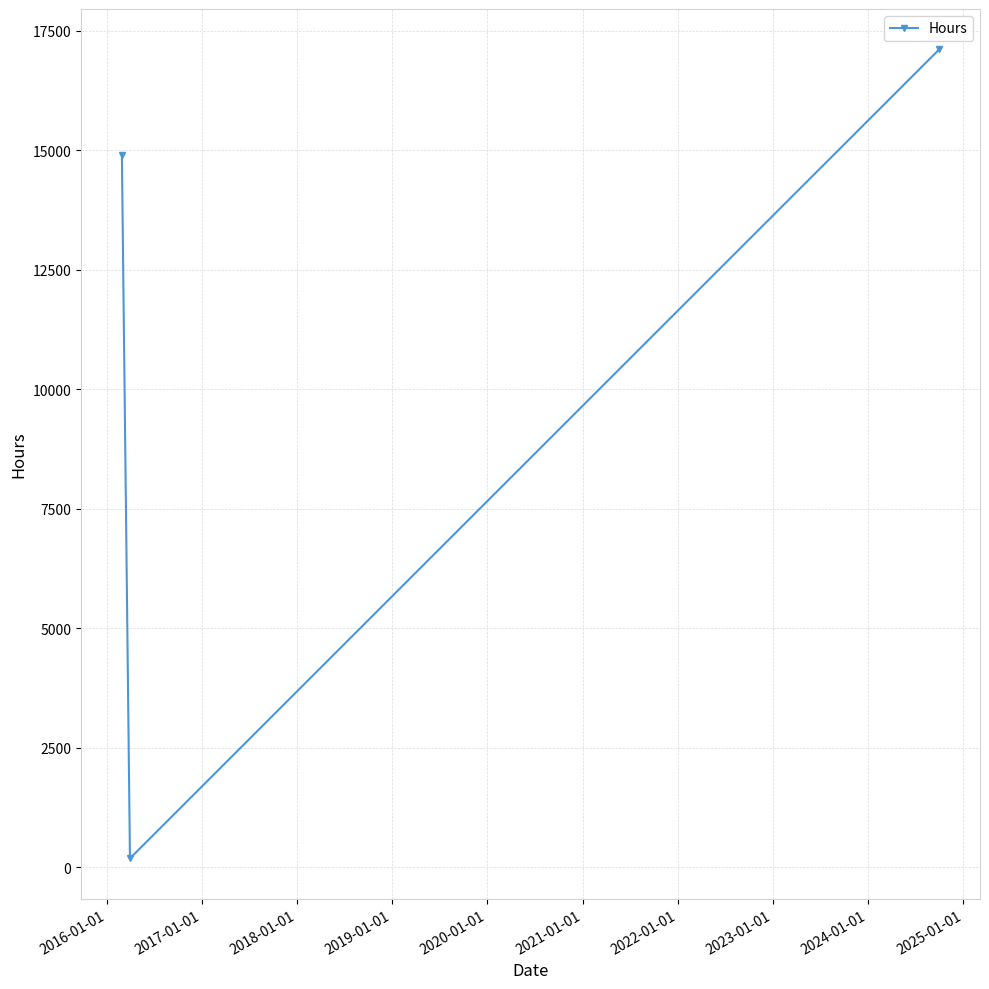

Count the number of data series in this chart.

1